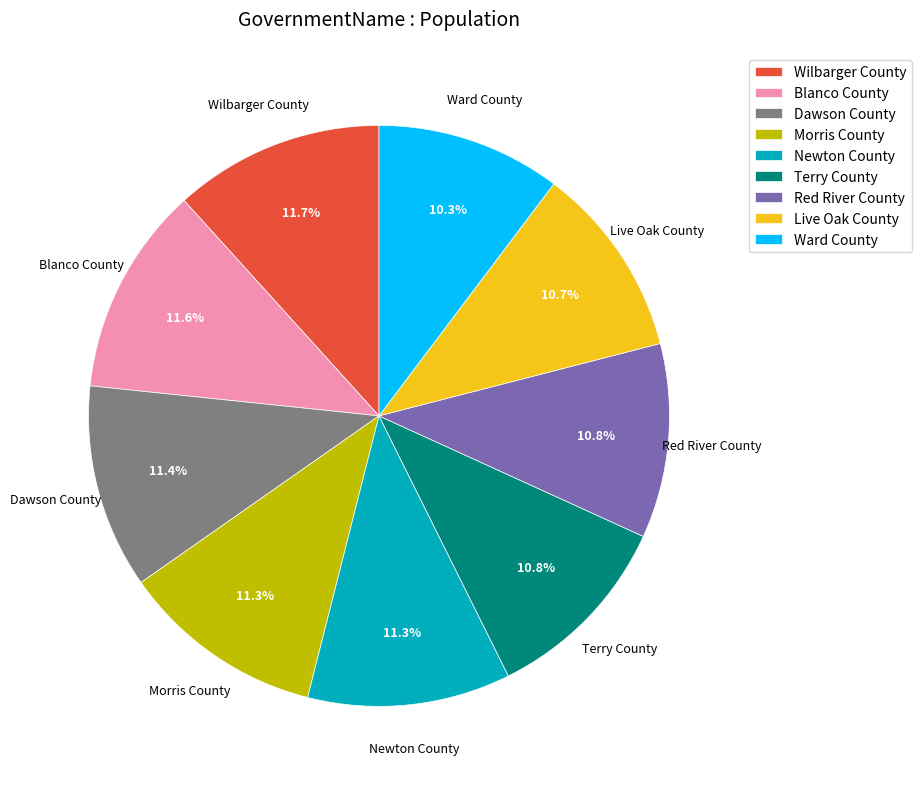

Do Blanco County and Newton County together represent more than half of the pie?

No